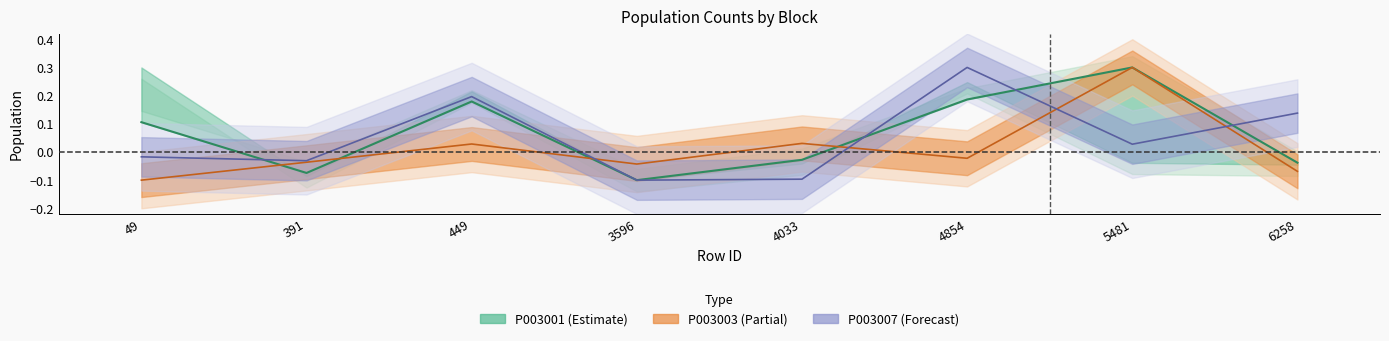

At which label does P003003 reach its minimum?

49